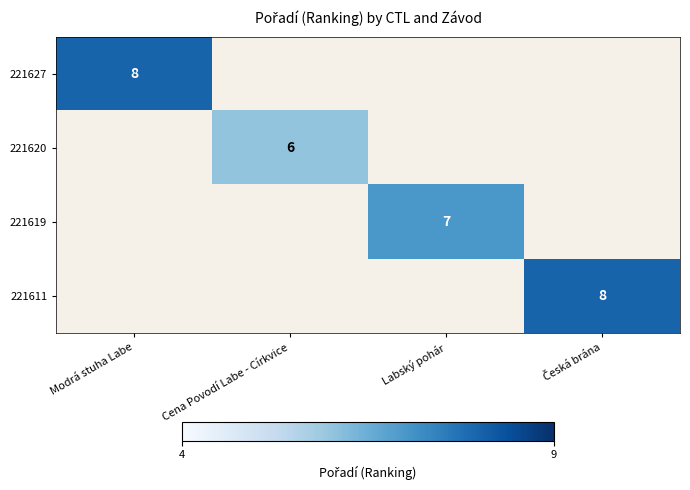

Is it true that 221620 equals 6 at Cena Povodí Labe - Církvice?

True